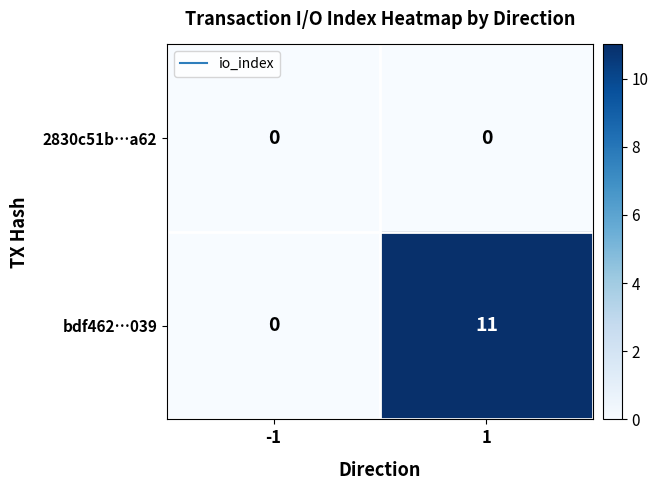

The 2830c51b…a62 series shows 0 at -1. True or false?

True